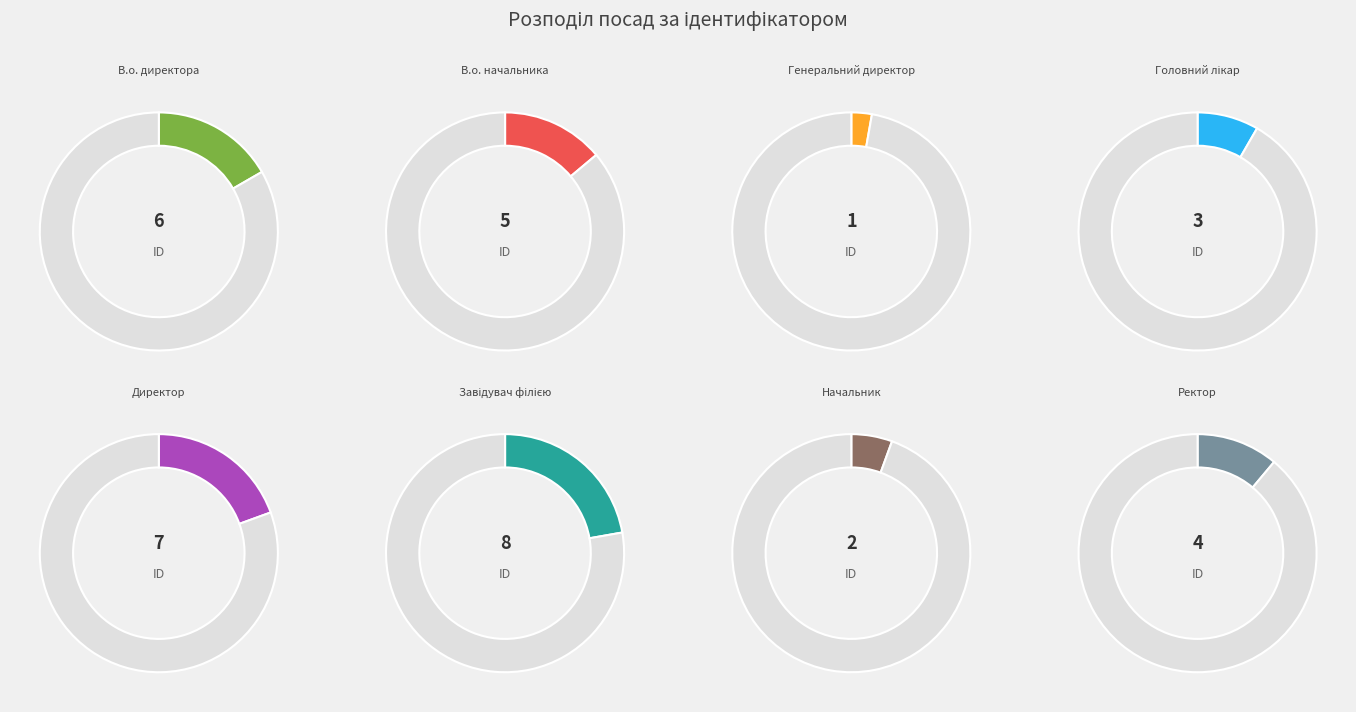

To the nearest percent, what is the average slice percentage?

12%